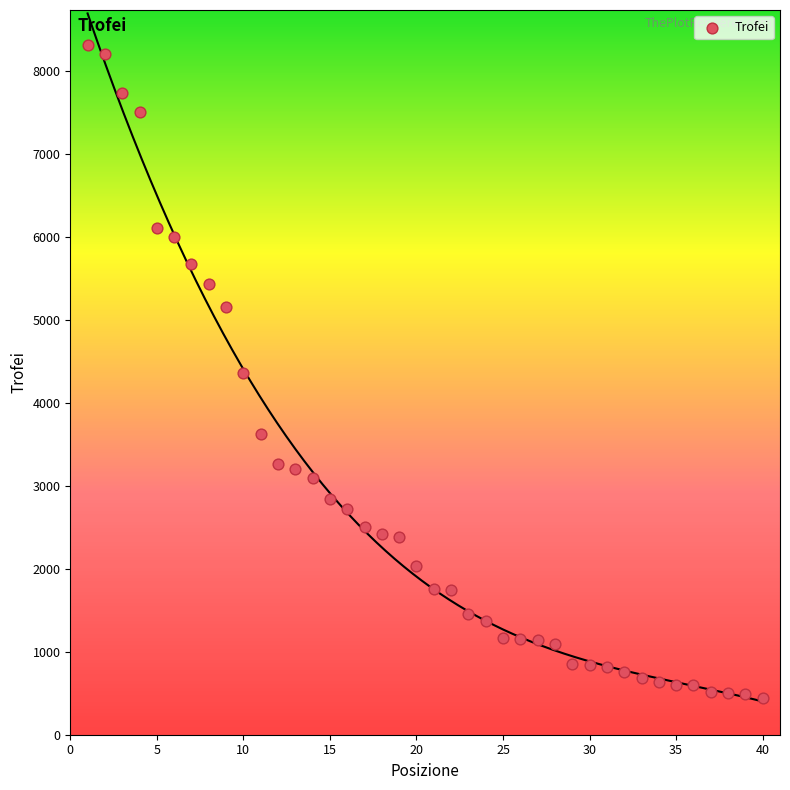

What is the range of X values (max minus min)?

39